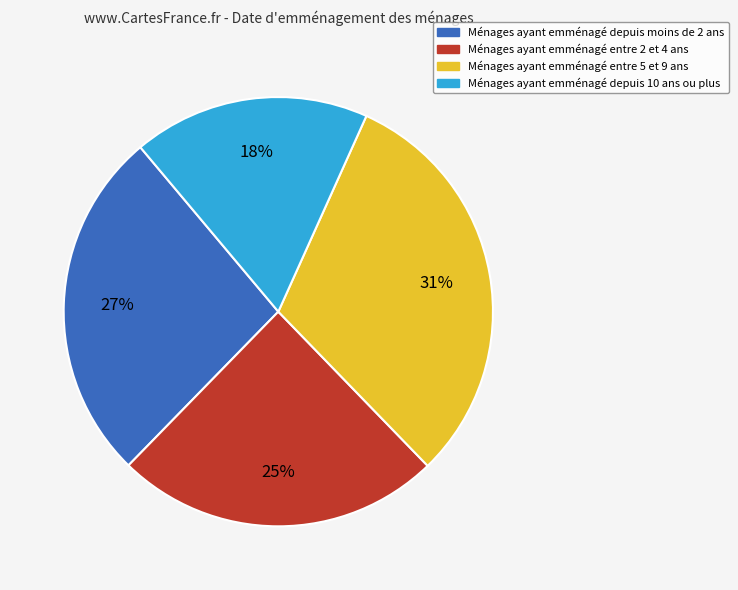

What is the ratio of the value at Ménages ayant emménagé entre 2 et 4 ans to the value at Ménages ayant emménagé entre 5 et 9 ans?

0.8